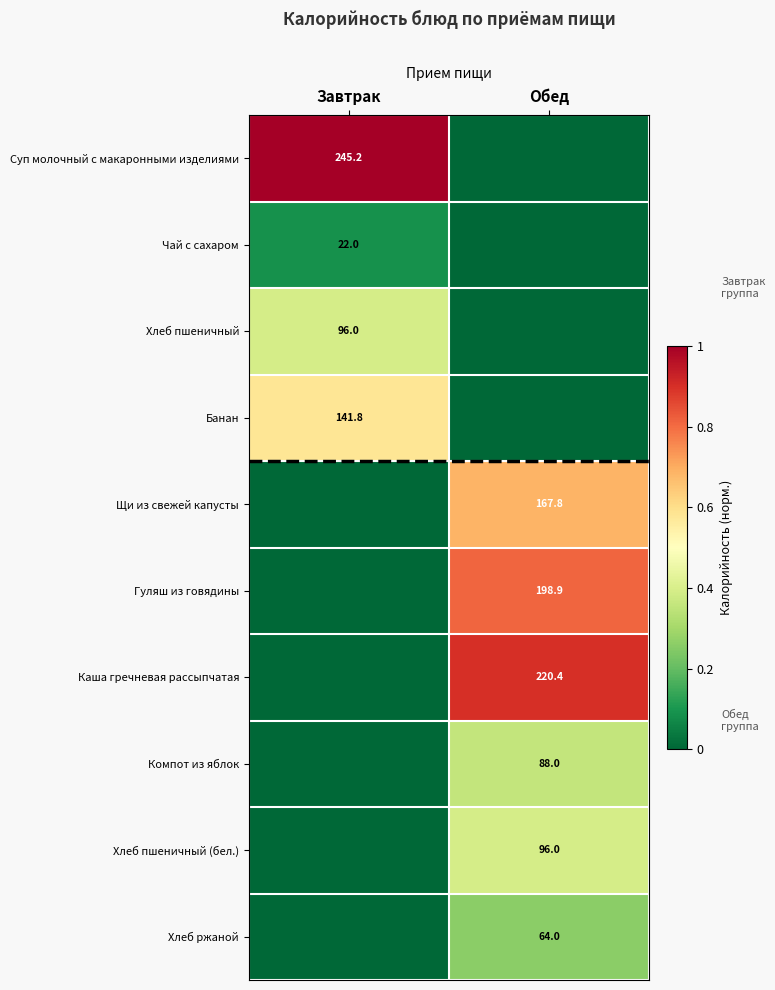

What is the spread (max minus min) of values at Завтрак?

1.0